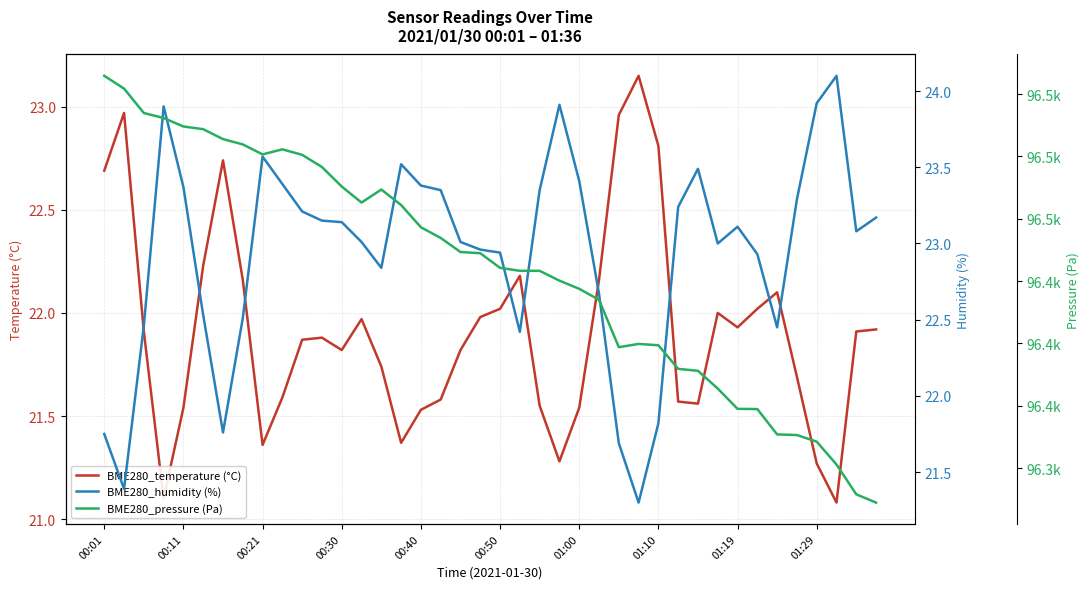

Where does the BME280_pressure (Pa) series first go above 96436?

00:01